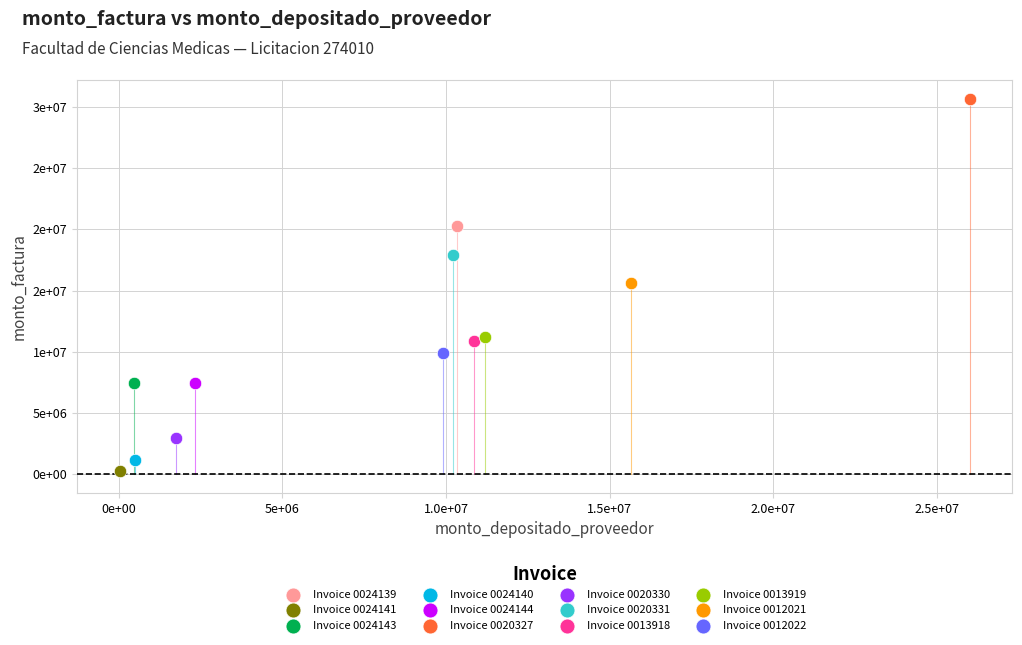

What are all the series names shown in the legend?

Invoice 0024139, Invoice 0024141, Invoice 0024143, Invoice 0024140, Invoice 0024144, Invoice 0020327, Invoice 0020330, Invoice 0020331, Invoice 0013918, Invoice 0013919, Invoice 0012021, Invoice 0012022